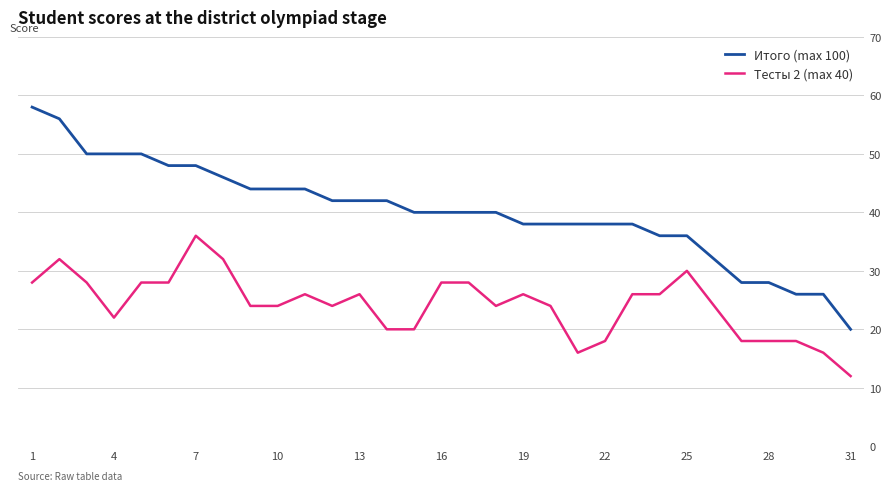

True or false: Тесты 2 (max 40) and Итого (max 100) cross at least once.

False